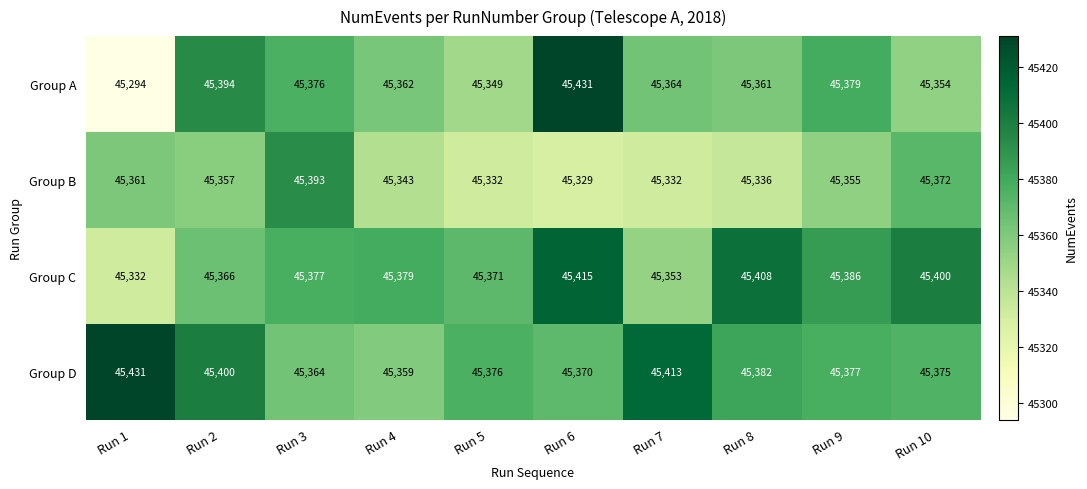

The Group B series shows 28098 at Run 10. True or false?

False